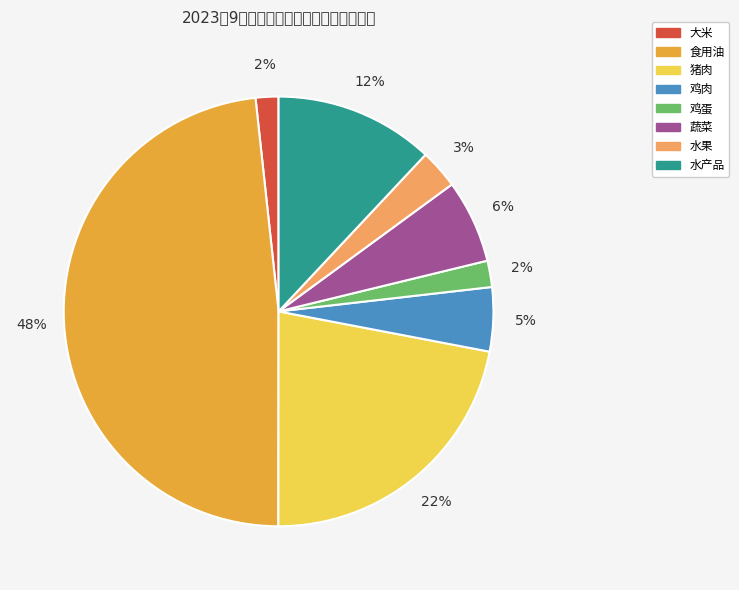

Count the number of slices in the pie.

8